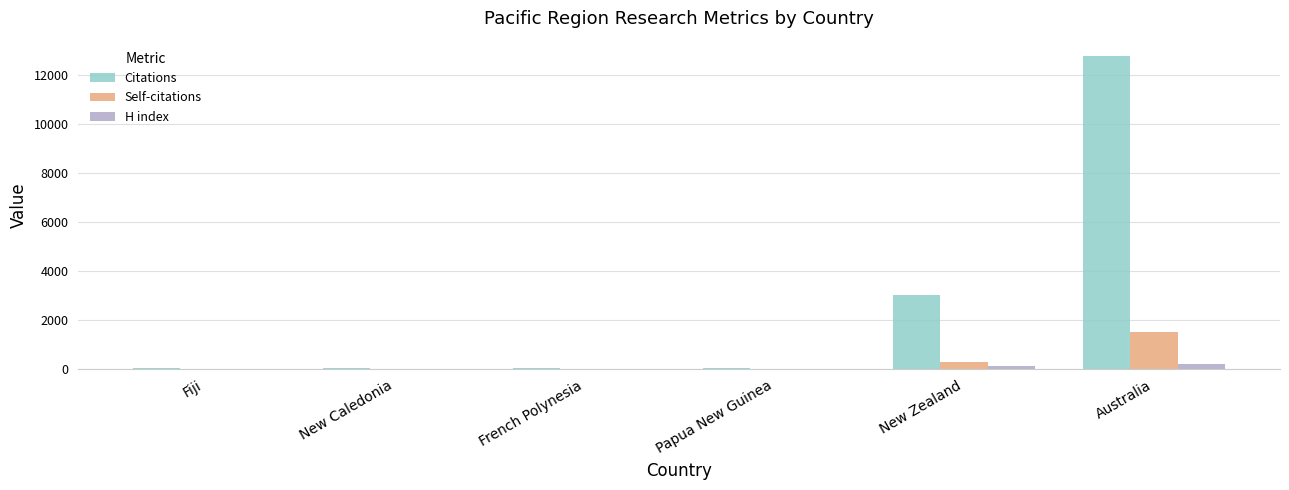

At which label is Citations closest to 6395?

New Zealand